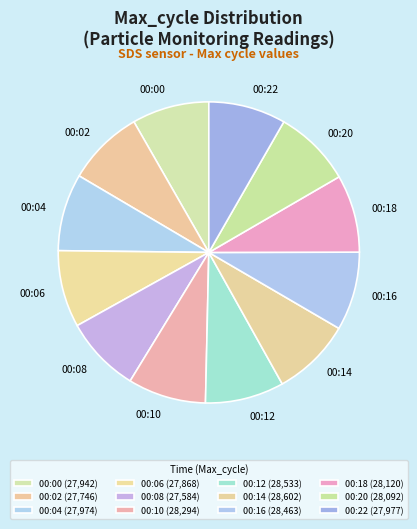

What is the ratio of the value at 00:06 to the value at 00:10?

1.0